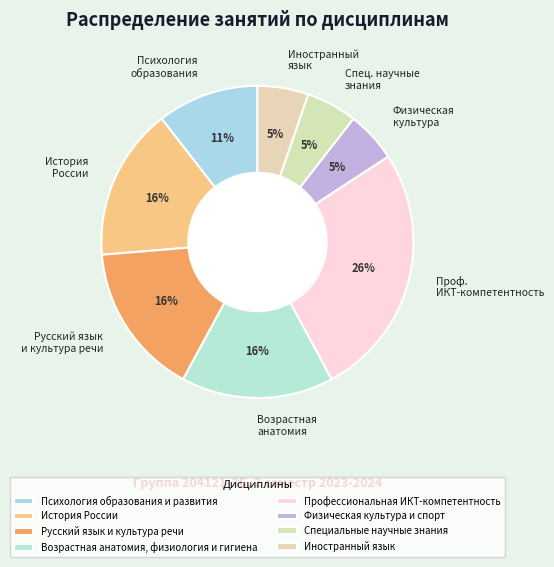

Do Психология образования и развития and Иностранный язык together represent more than half of the pie?

No